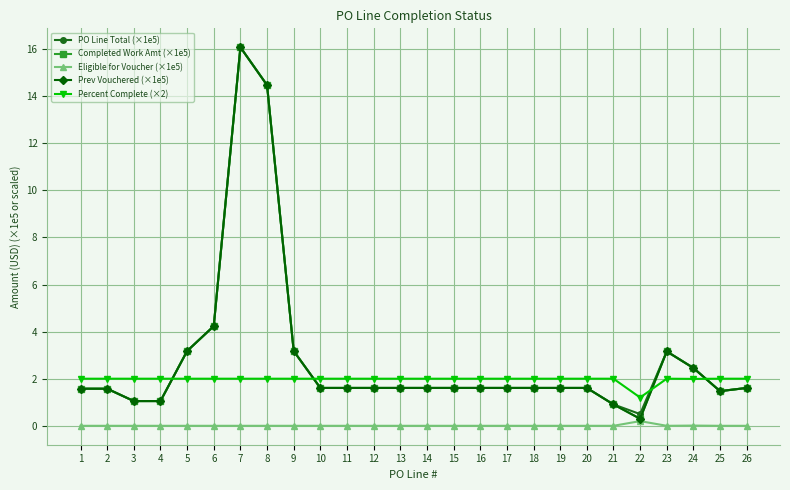

Reading right to left, extract all data points from this chart.

PO Line Total (×1e5): 26=1.6	25=1.5	24=2.5	23=3.2	22=0.5	21=0.9	20=1.6	19=1.6	18=1.6	17=1.6	16=1.6	15=1.6	14=1.6	13=1.6	12=1.6	11=1.6	10=1.6	9=3.2	8=14.5	7=16.1	6=4.2	5=3.2	4=1.0	3=1.0	2=1.6	1=1.6
Completed Work Amt (×1e5): 26=1.6	25=1.5	24=2.5	23=3.2	22=0.3	21=0.9	20=1.6	19=1.6	18=1.6	17=1.6	16=1.6	15=1.6	14=1.6	13=1.6	12=1.6	11=1.6	10=1.6	9=3.2	8=14.5	7=16.1	6=4.2	5=3.2	4=1.0	3=1.0	2=1.6	1=1.6
Eligible for Voucher (×1e5): 26=0.0	25=0.0	24=0.0	23=0.0	22=0.2	21=0.0	20=0.0	19=0.0	18=0.0	17=0.0	16=0.0	15=0.0	14=0.0	13=0.0	12=0.0	11=0.0	10=0.0	9=0.0	8=0.0	7=0.0	6=0.0	5=0.0	4=0.0	3=0.0	2=0.0	1=0.0
Prev Vouchered (×1e5): 26=1.6	25=1.5	24=2.5	23=3.2	22=0.3	21=0.9	20=1.6	19=1.6	18=1.6	17=1.6	16=1.6	15=1.6	14=1.6	13=1.6	12=1.6	11=1.6	10=1.6	9=3.2	8=14.5	7=16.1	6=4.2	5=3.2	4=1.0	3=1.0	2=1.6	1=1.6
Percent Complete (×2): 26=2.0	25=2.0	24=2.0	23=2.0	22=1.2	21=2.0	20=2.0	19=2.0	18=2.0	17=2.0	16=2.0	15=2.0	14=2.0	13=2.0	12=2.0	11=2.0	10=2.0	9=2.0	8=2.0	7=2.0	6=2.0	5=2.0	4=2.0	3=2.0	2=2.0	1=2.0